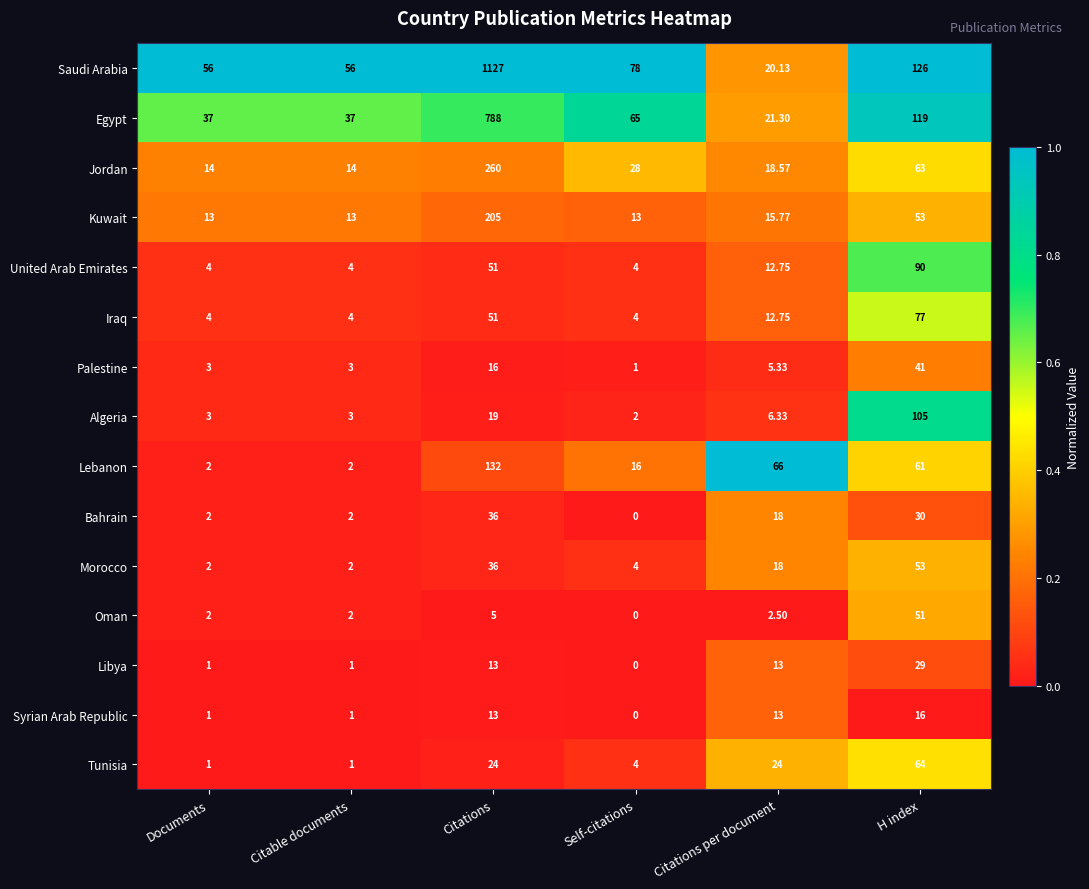

Between Documents and Citations, which series saw the biggest shift?

Saudi Arabia